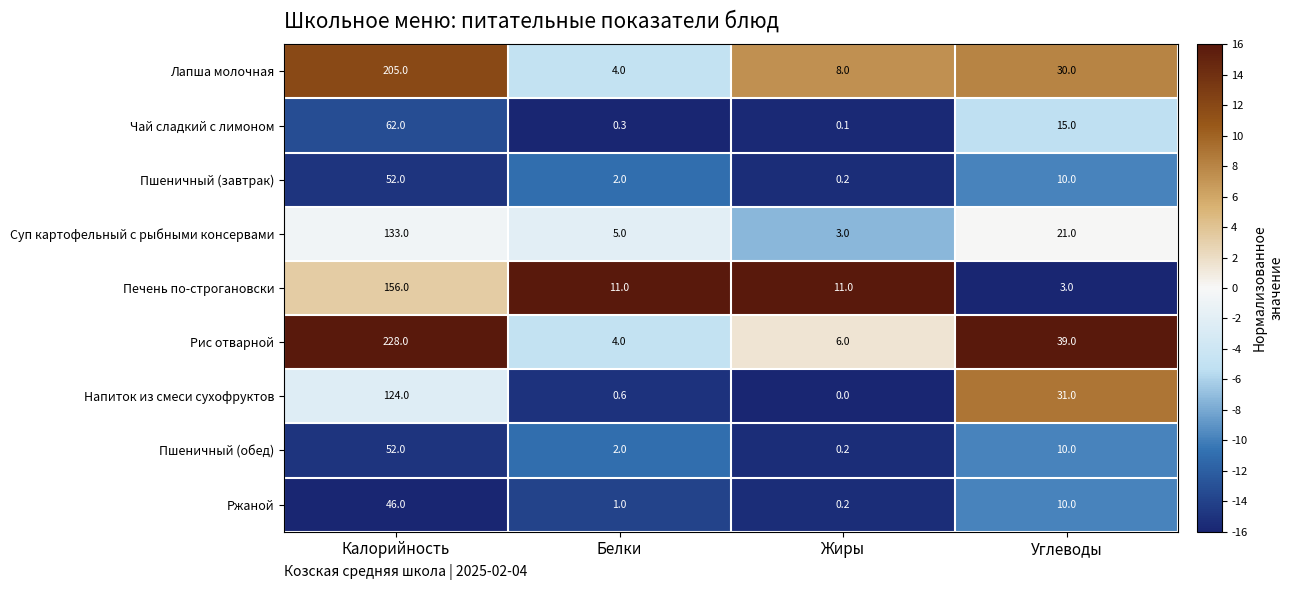

Where does the Суп картофельный с рыбными консервами series first go above 21?

Калорийность